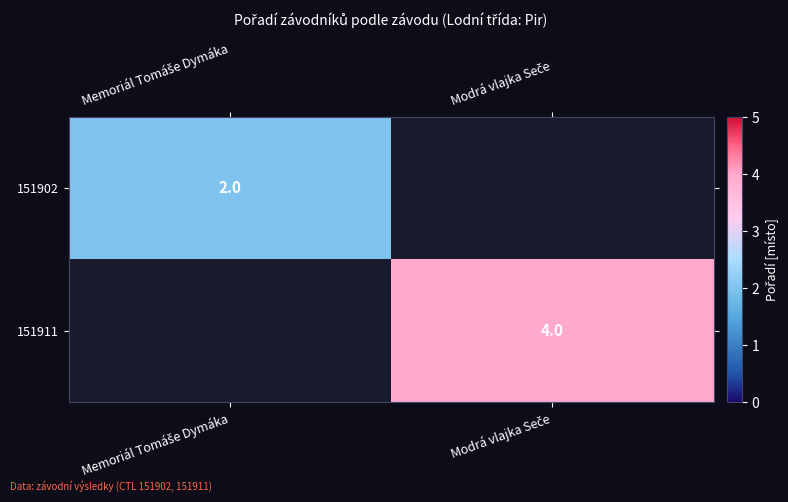

Which series has the largest range (max minus min)?

151902